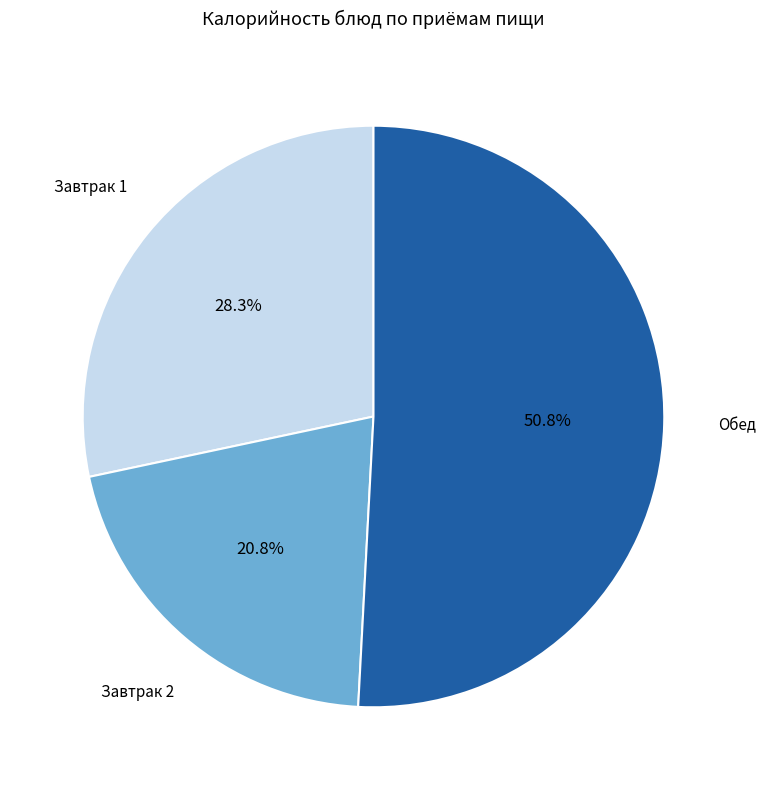

To the nearest percent, what is the average slice percentage?

33%